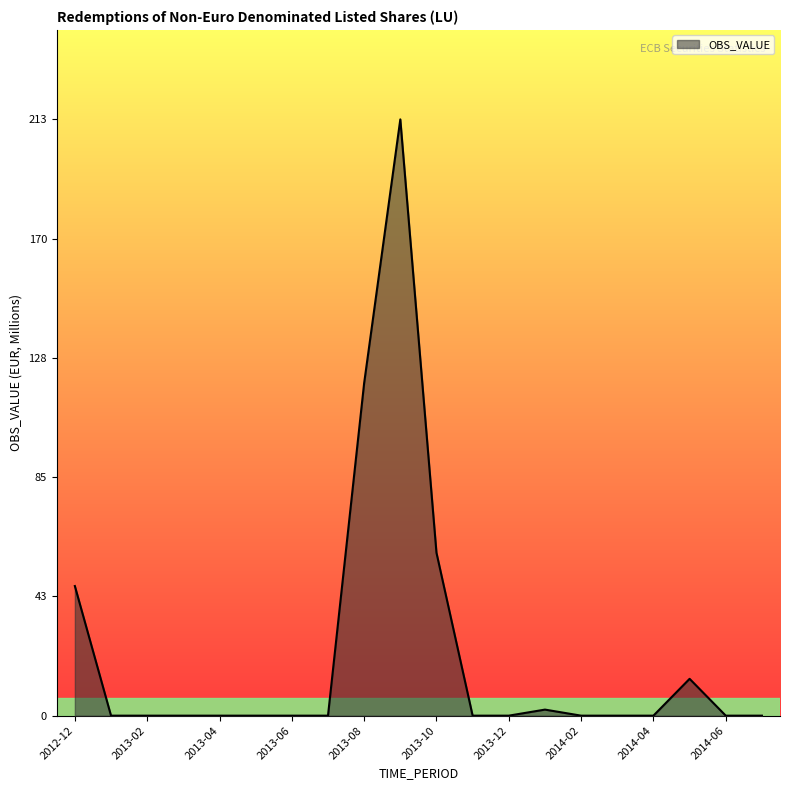

What is the sum of all values?

450.8